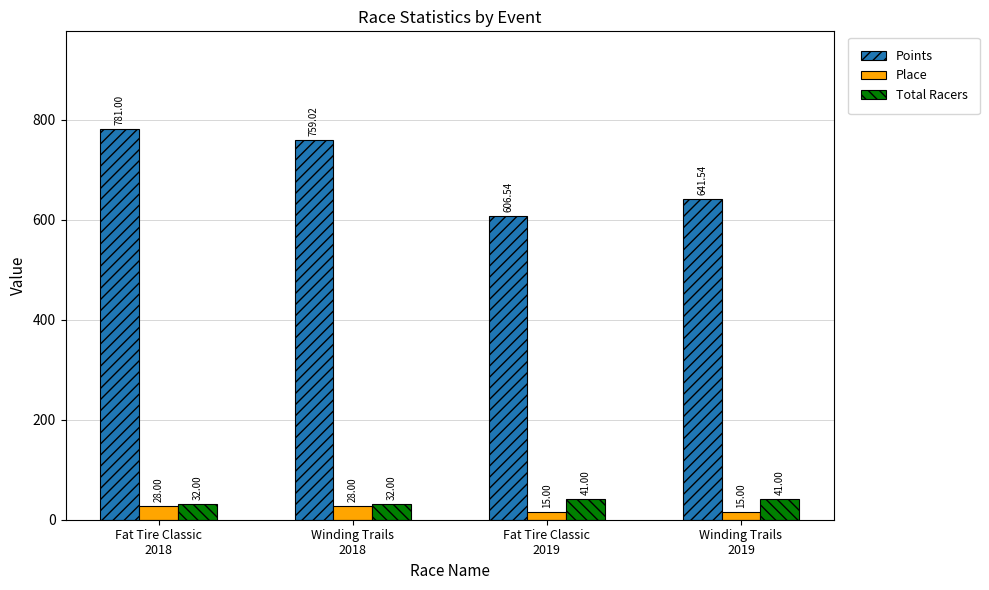

What is the difference between the highest and lowest values at Fat Tire Classic
2019?

591.5